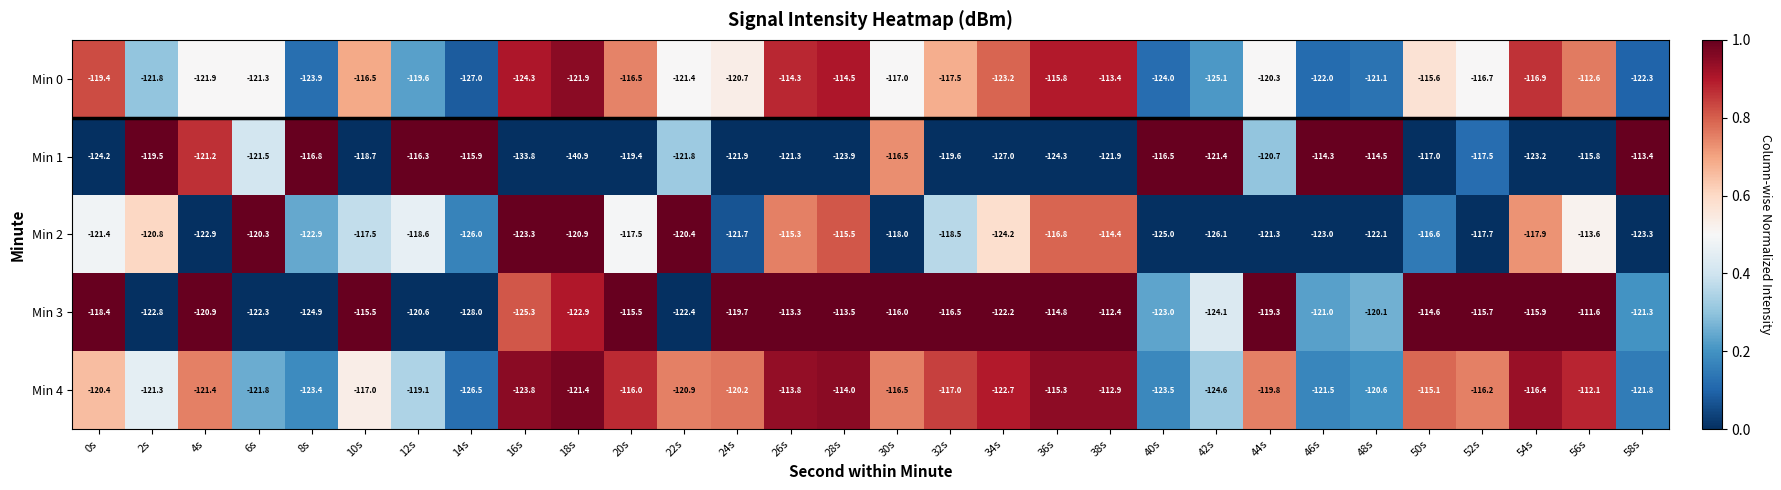

At which category is the sum across all series the highest?

56s